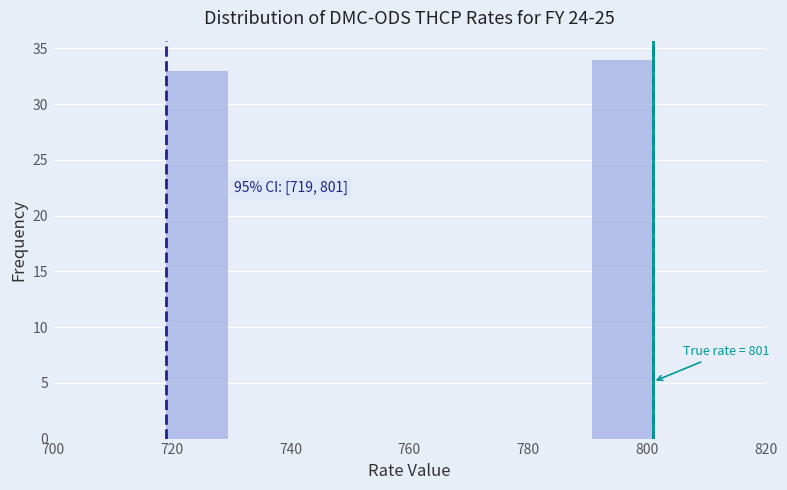

Over which range of the x-axis is the bar tallest?

790 to 802